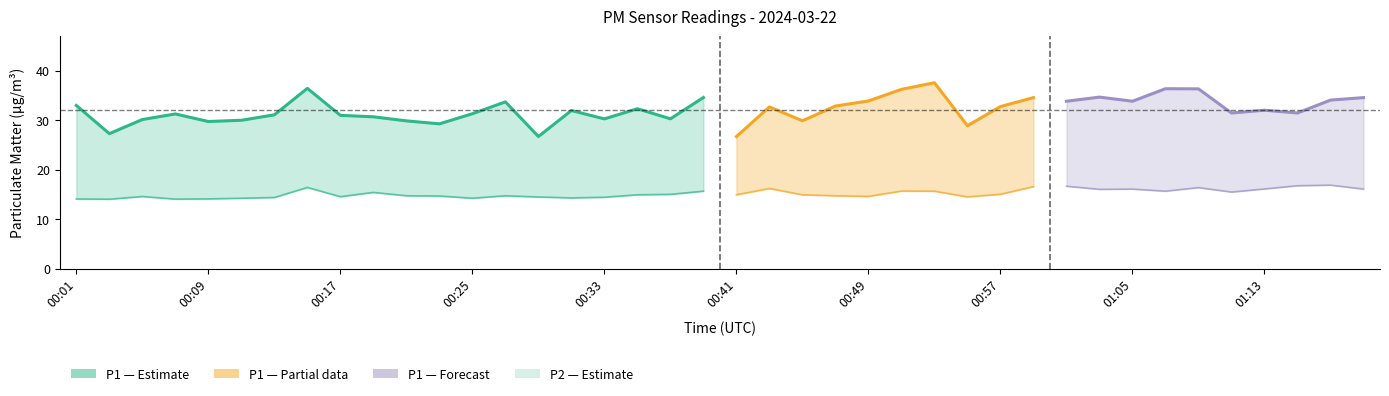

What is the value of the P2 point at the 31st from the left?

16.6